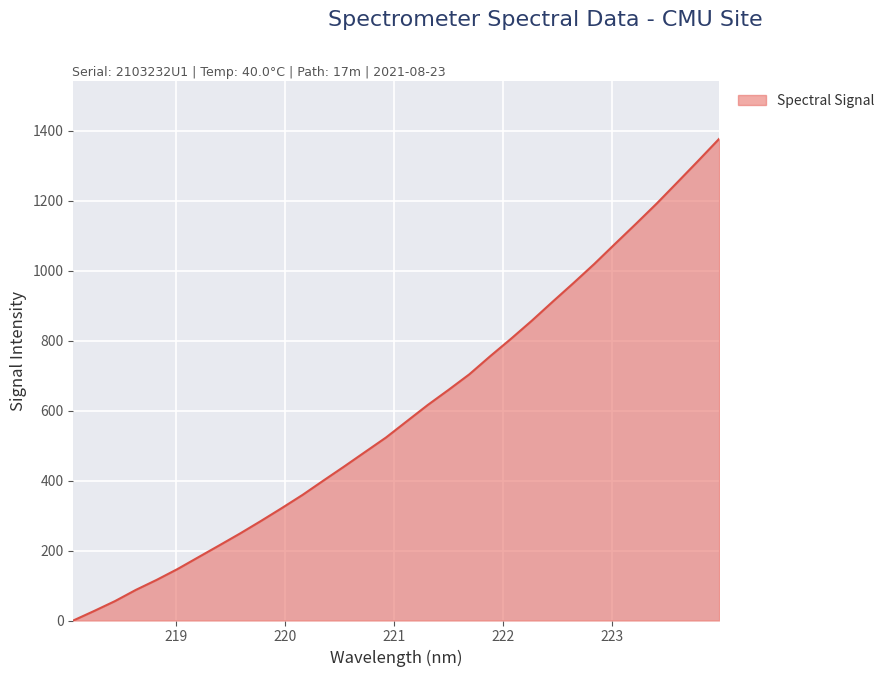

What is the greatest value displayed?

1377.6